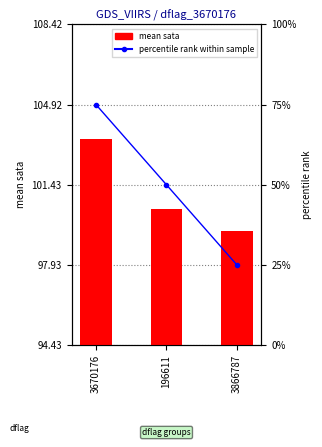

What is the value of the percentile rank within sample bar at the 2nd from the left?

50.0